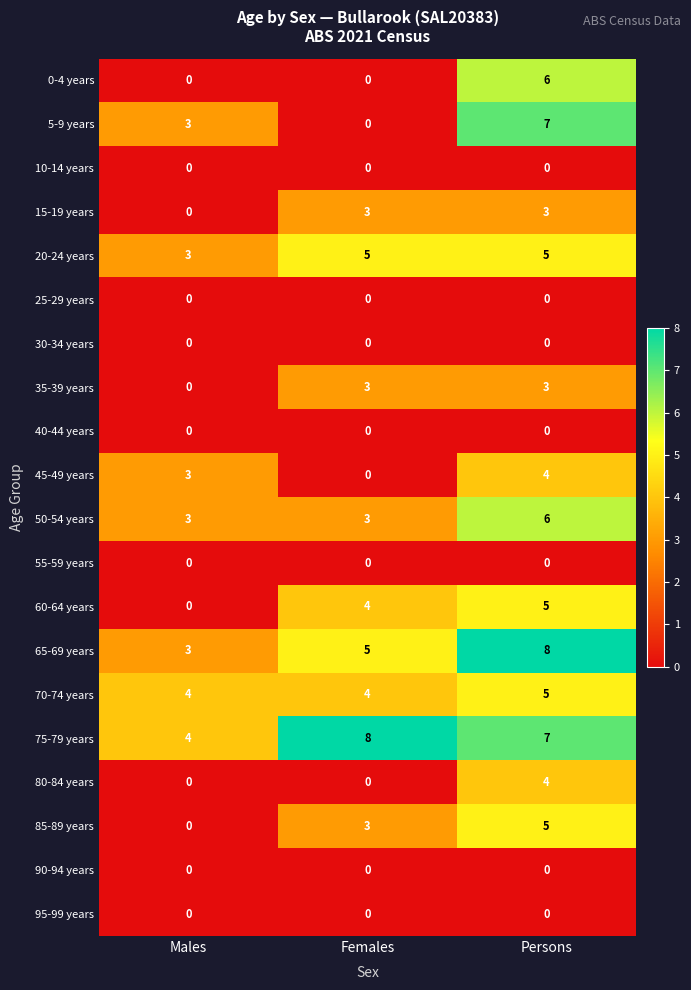

What is the minimum value for 65-69 years?

3